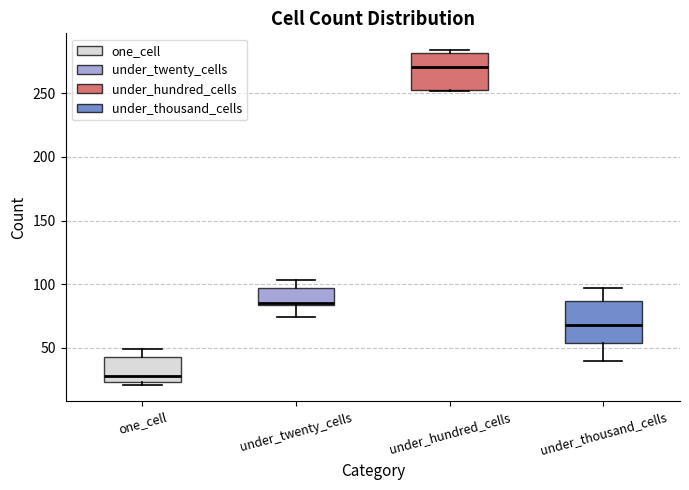

Reading left to right, transcribe this box plot: for each box, give where its median line is, the range the box spans, and where its two whiskers end, as read against the y-axis. The values are not printed on the chart, so give them approximately, as read against the axis.

one_cell: median 30, box 25 to 45, whiskers 20 to 50
under_twenty_cells: median 85 (drawn on the box's lower edge), box 85 to 95, whiskers 75 to 105
under_hundred_cells: median 270, box 255 to 280, whiskers 250 to 285
under_thousand_cells: median 70, box 55 to 85, whiskers 40 to 95